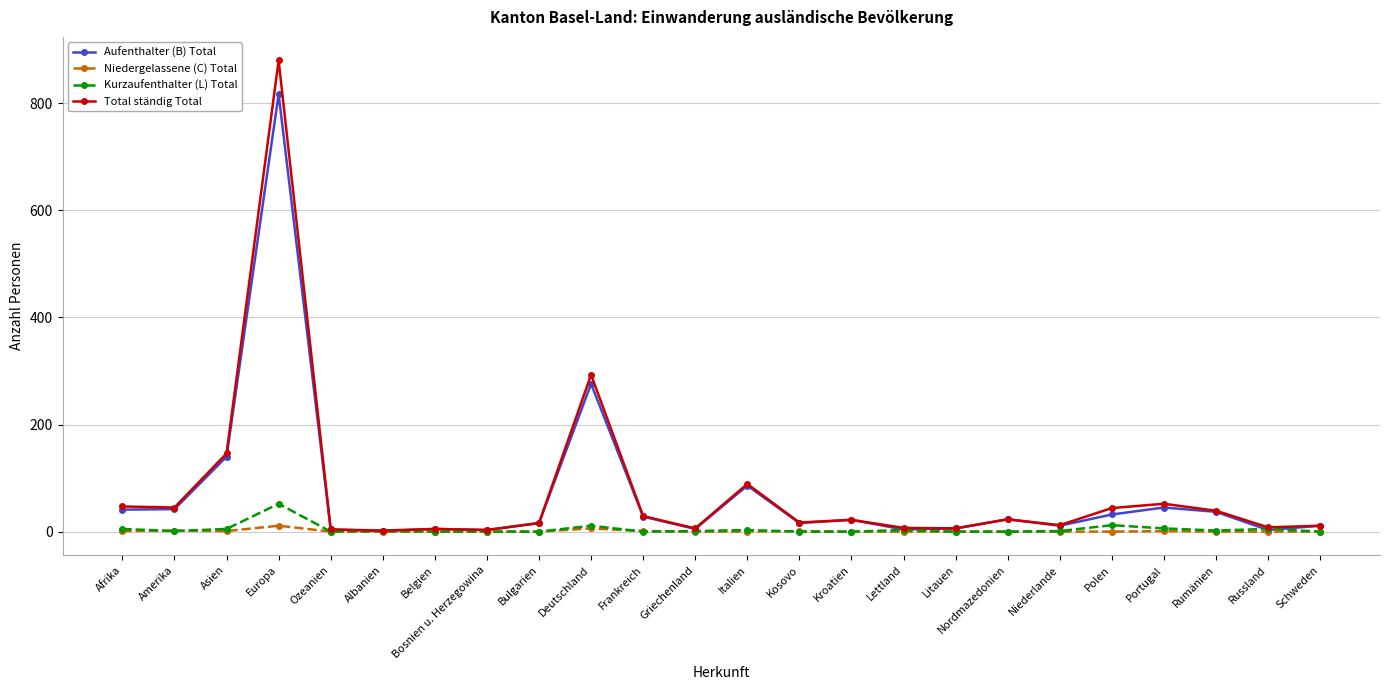

True or false: Total ständig Total has a value of 5 at Belgien.

True